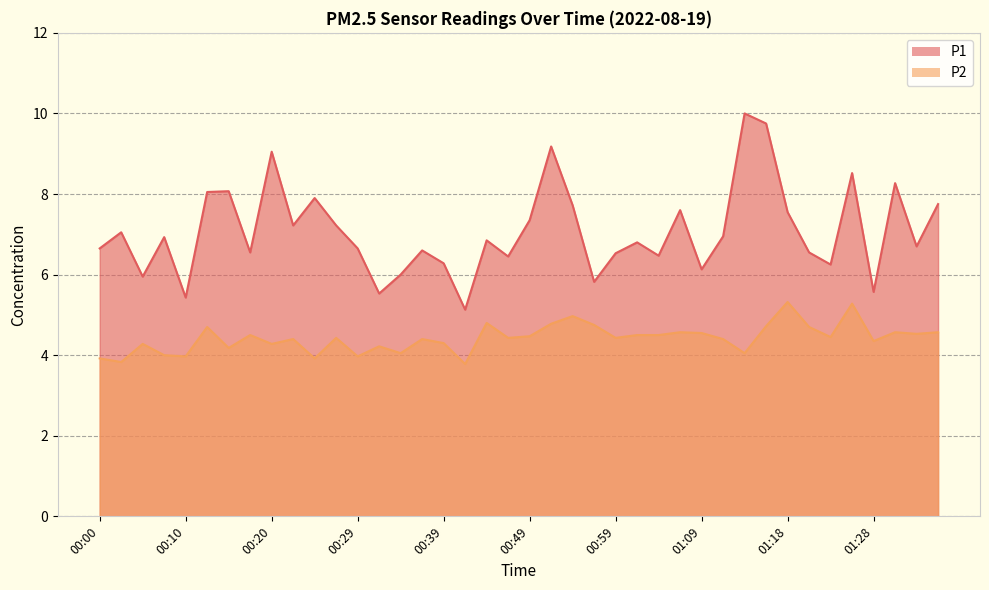

What is the difference between the P1 values at 00:34 and 00:49?

1.3